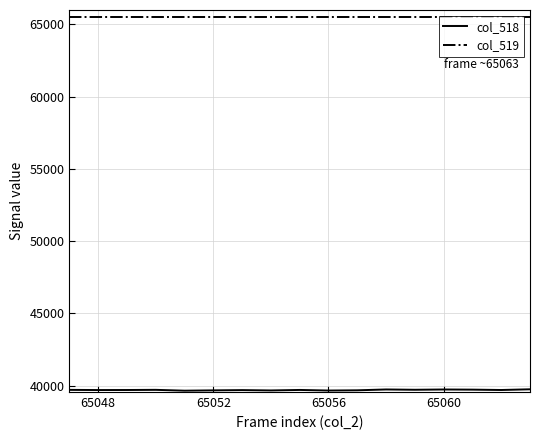

What is the maximum value shown in the chart?

65535